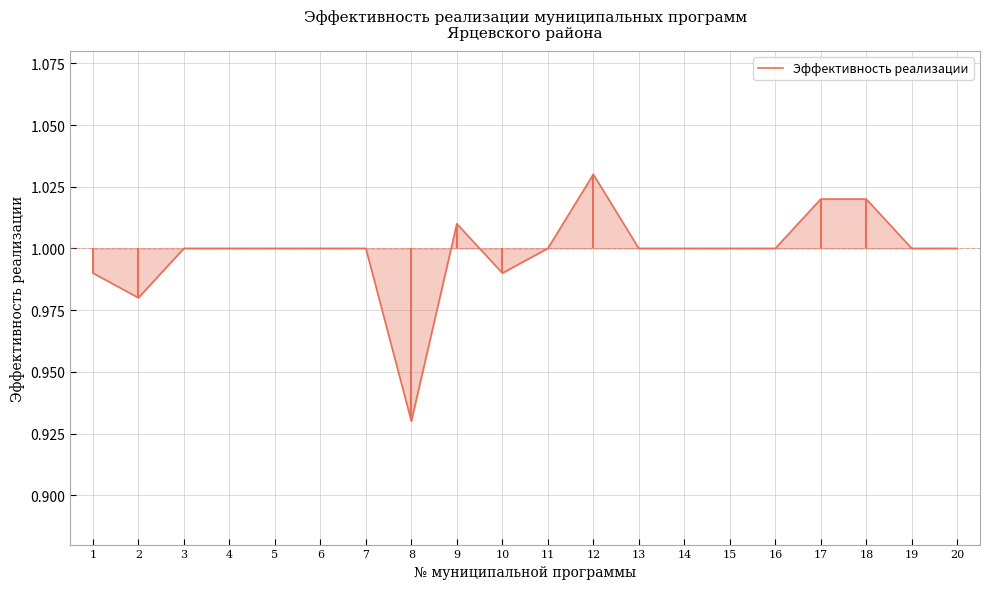

Where is the data nearest to the value 0?

8